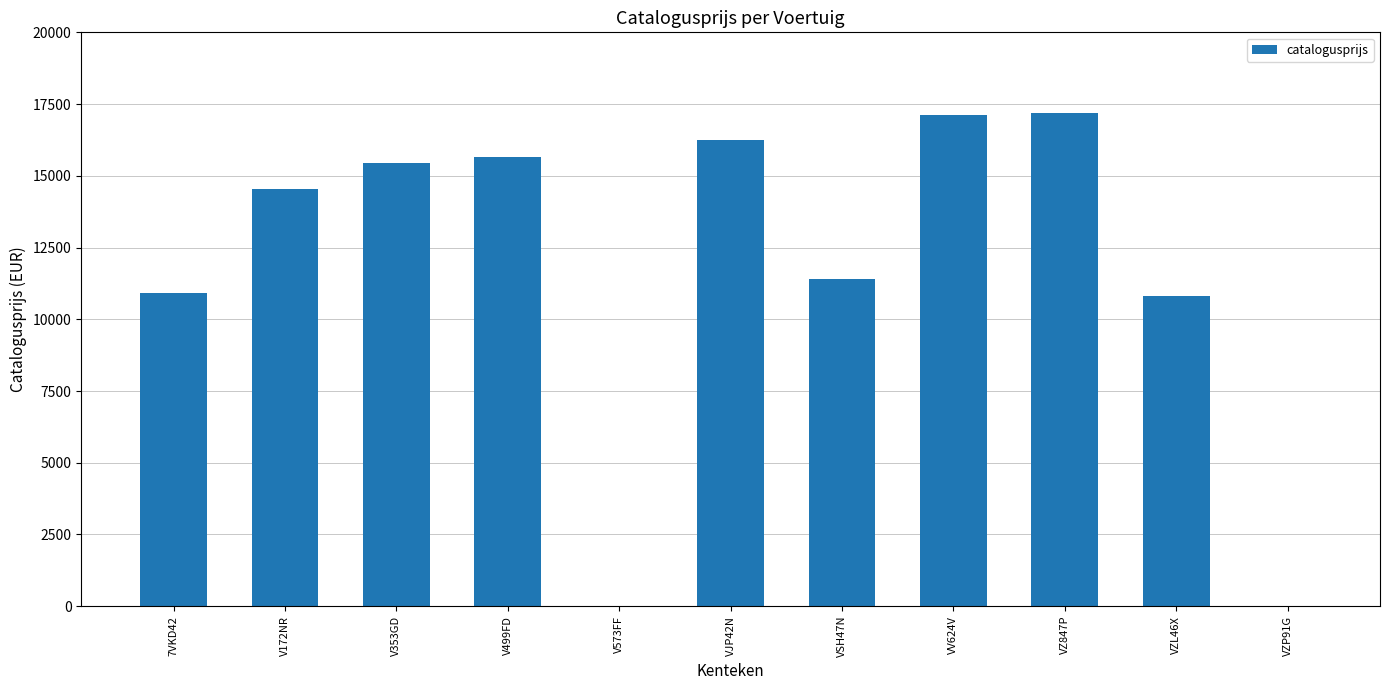

Which has a higher value, VV624V or VZL46X?

VV624V